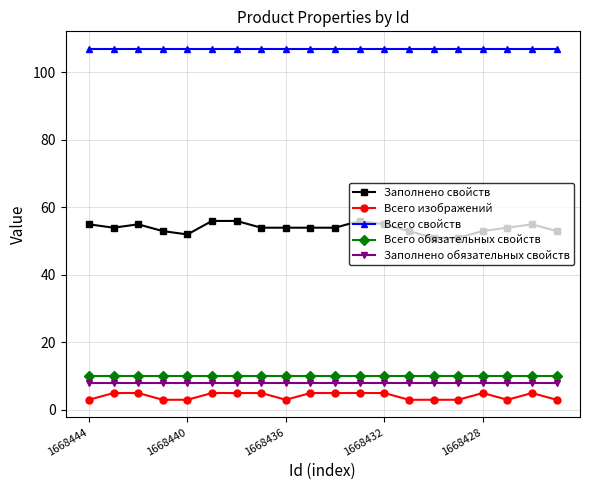

True or false: Всего изображений and Заполнено свойств intersect in this chart.

False